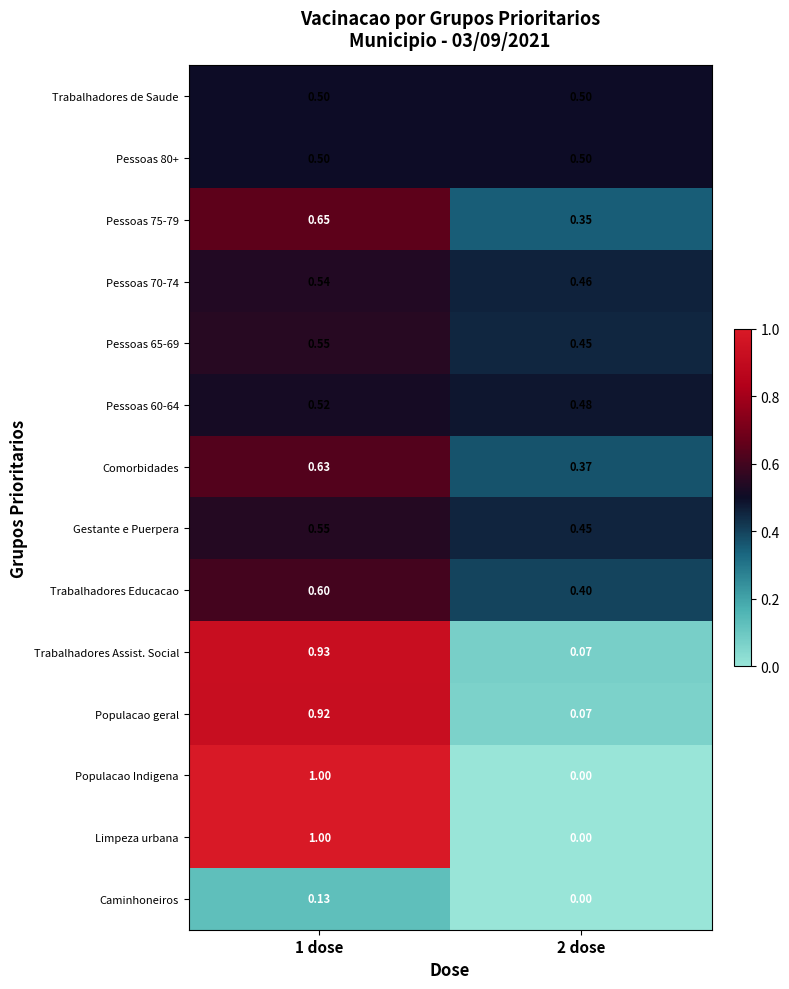

Is the value of Pessoas 80+ at 2 dose greater than the value of Trabalhadores Educacao at 2 dose?

Yes